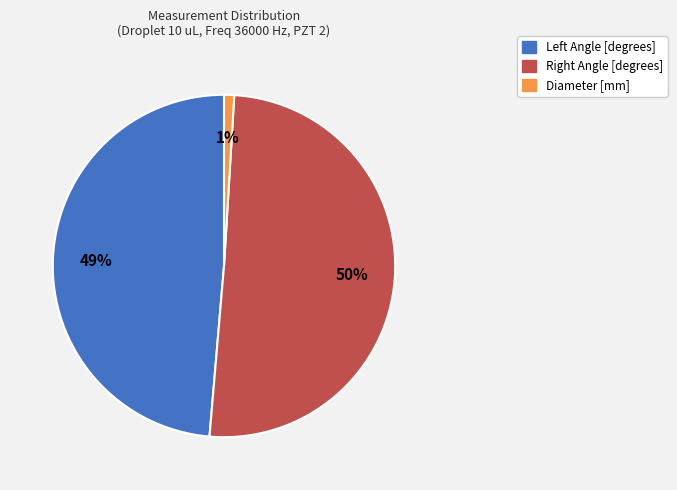

Count the number of slices in the pie.

3